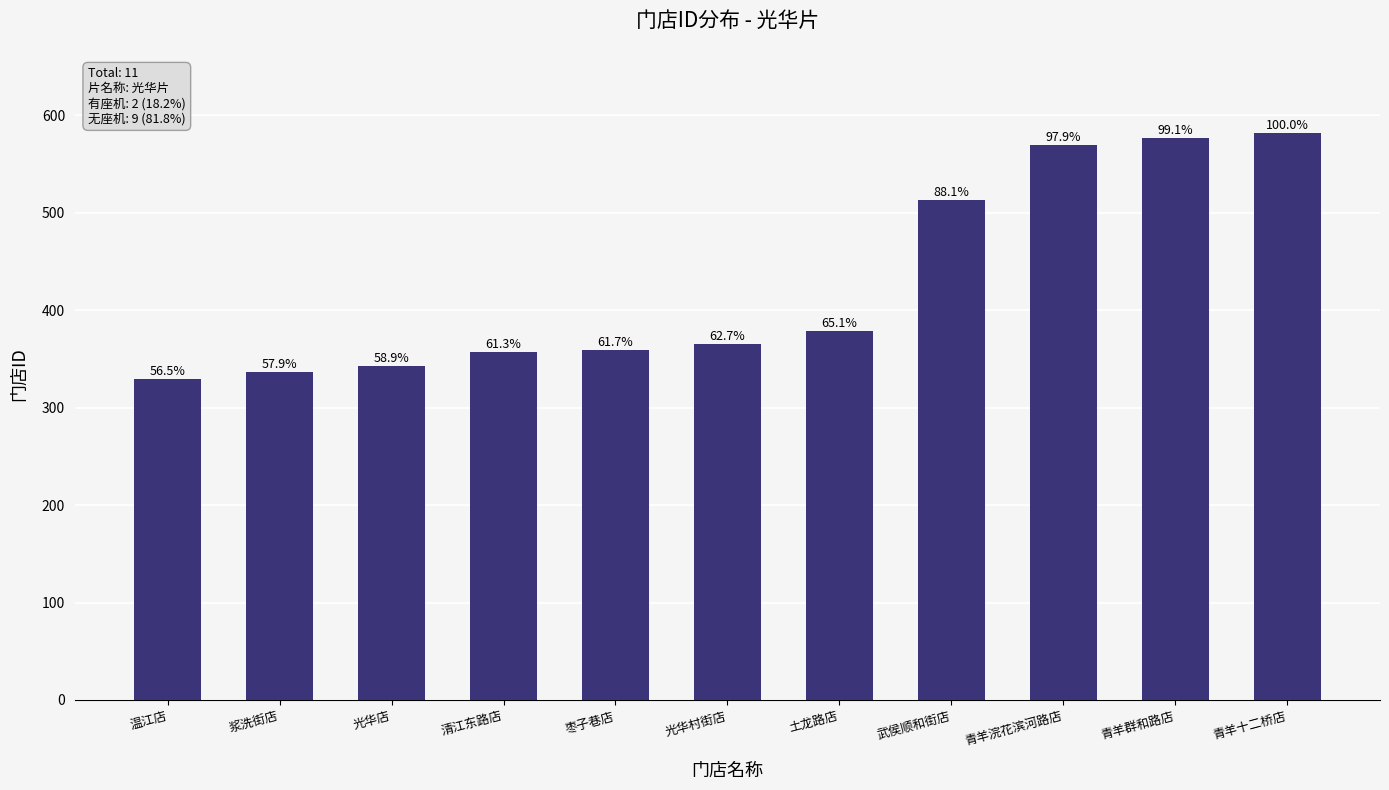

Which has a higher value, 青羊十二桥店 or 浆洗街店?

青羊十二桥店